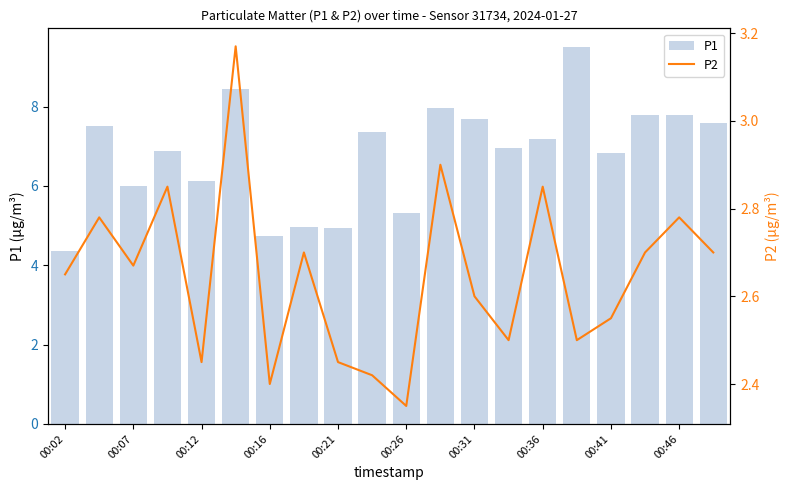

List the series in order of their peak value, lowest first.

P2, P1